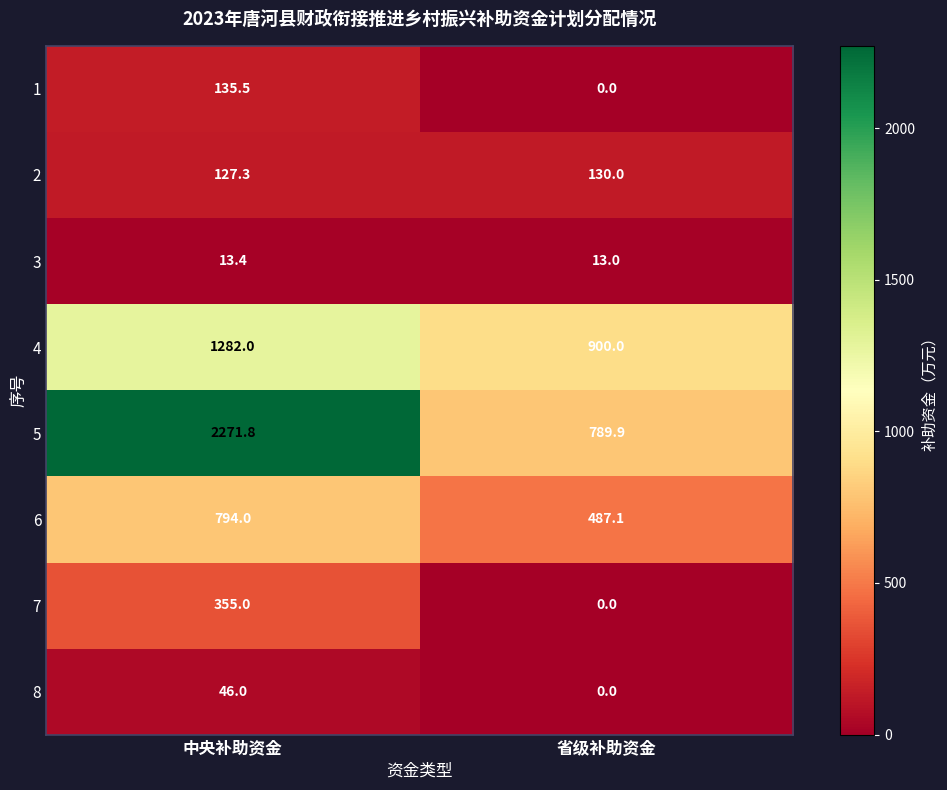

Which category has the highest value across all series?

中央补助资金